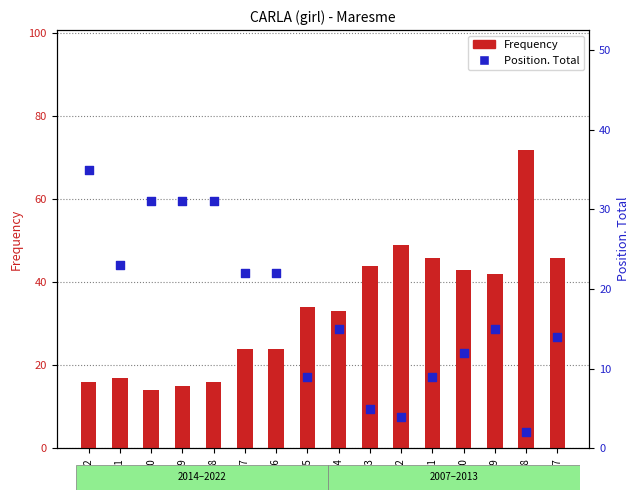

At how many categories does at least one series exceed 9?

16